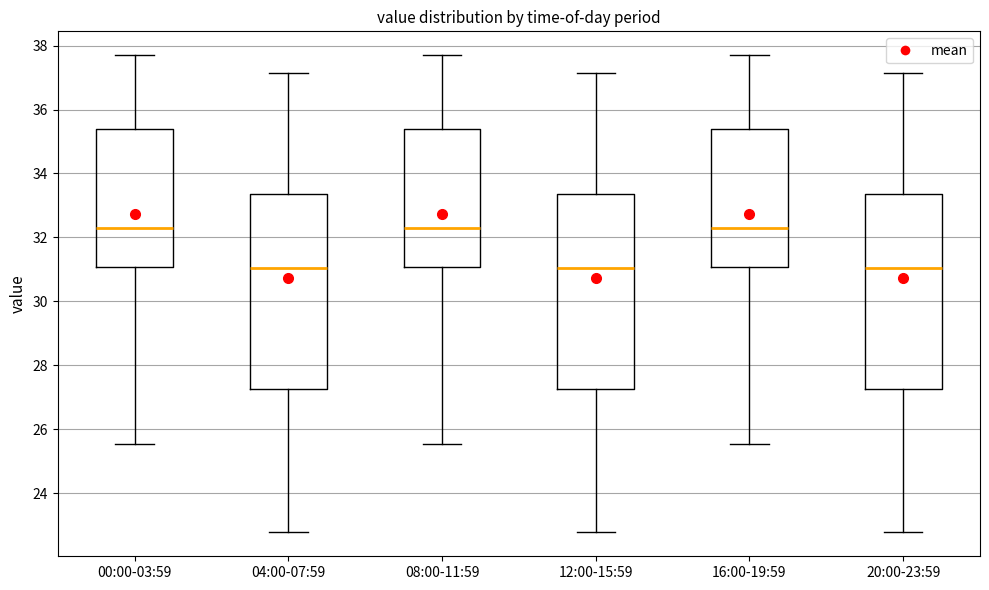

Where is the upper edge of the box for 20:00-23:59 on the y-axis? The values are not printed on the chart, so give them approximately, as read against the axis.

33.4